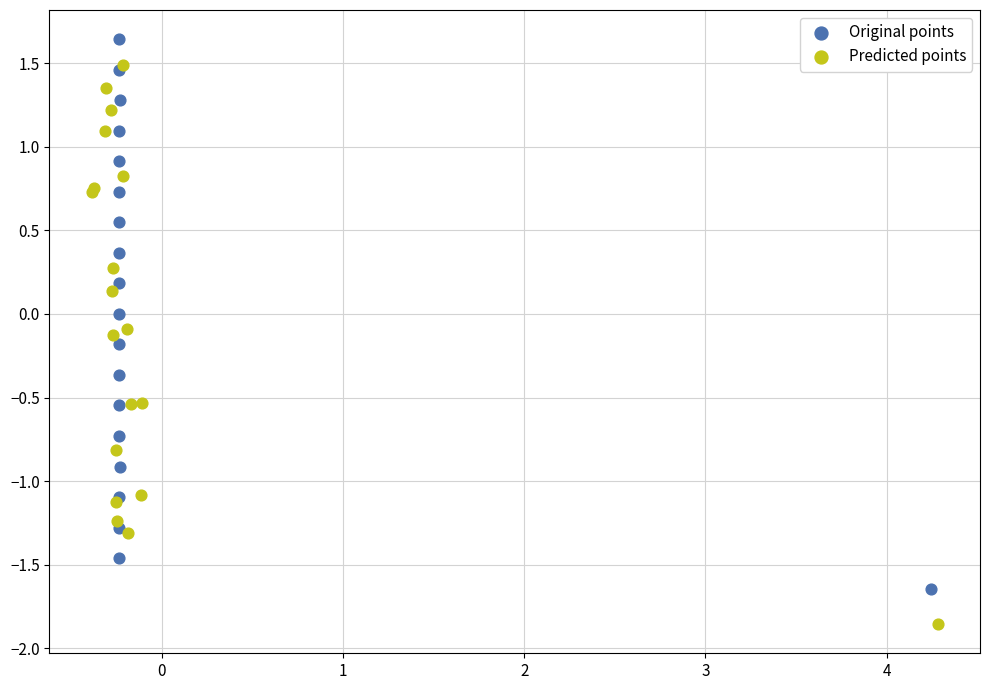

Which series reaches the minimum Y coordinate?

Predicted points